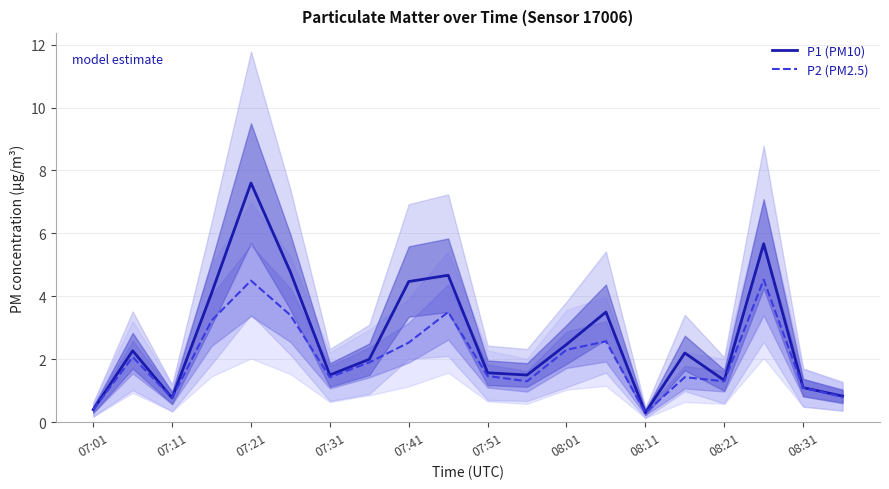

What is the average value of the P2 (PM2.5) series?

2.0